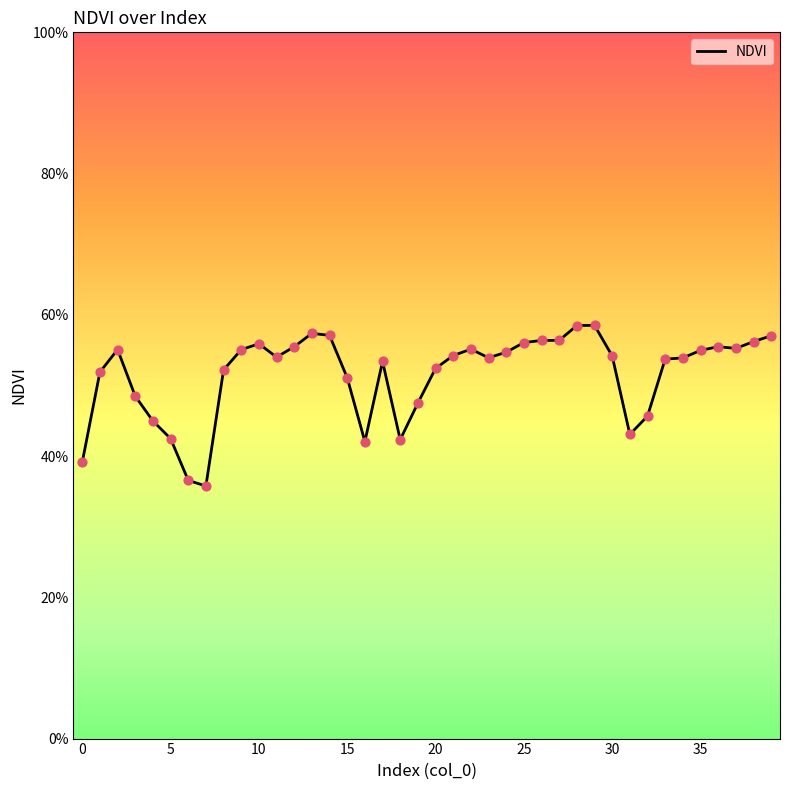

Is this an area chart (filled region under the line)?

No